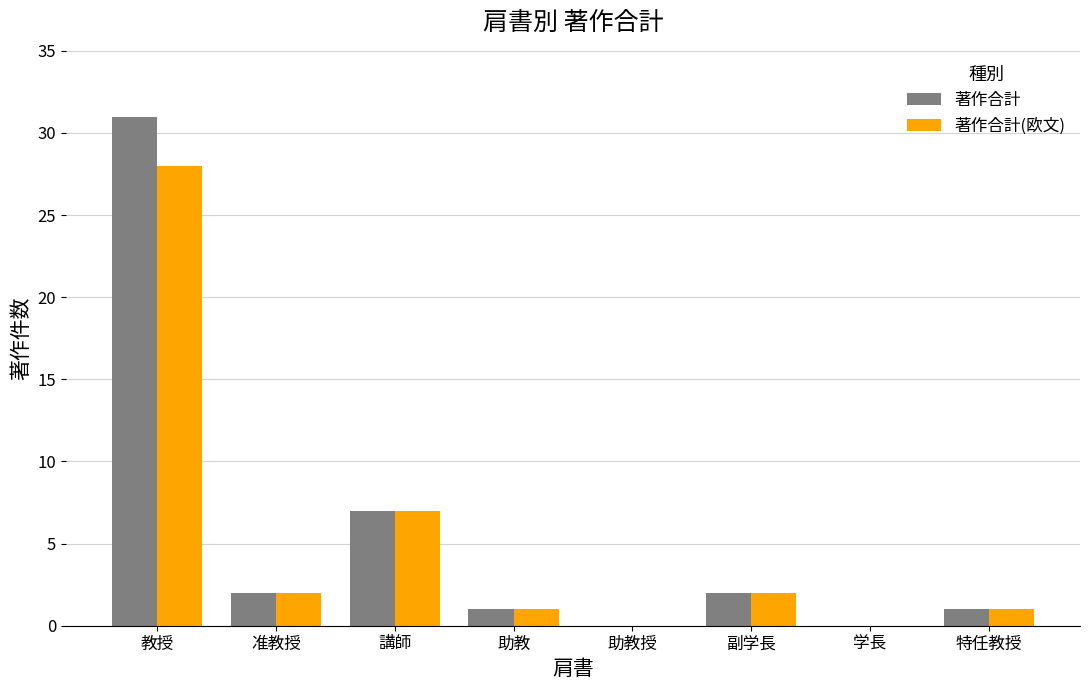

At which category does the chart reach its peak across all series?

教授